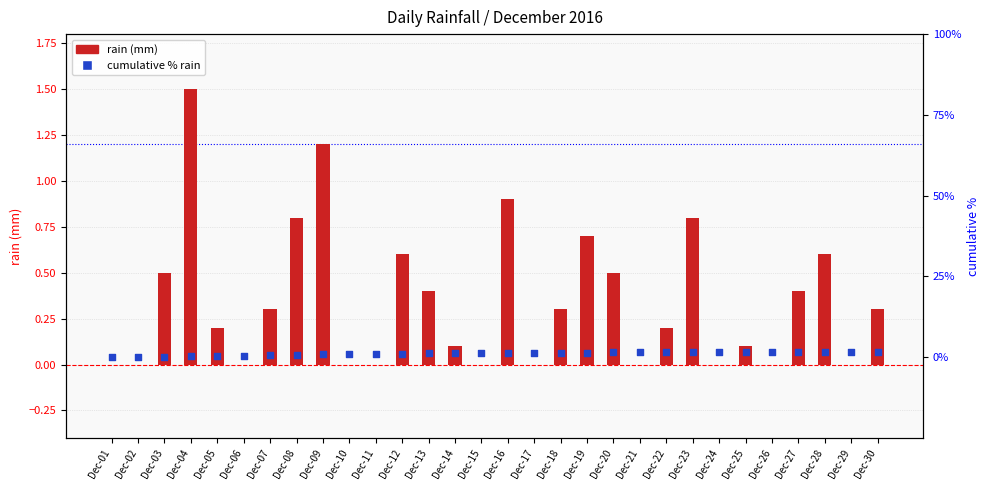

Which series contains the highest Y value?

cumulative % rain